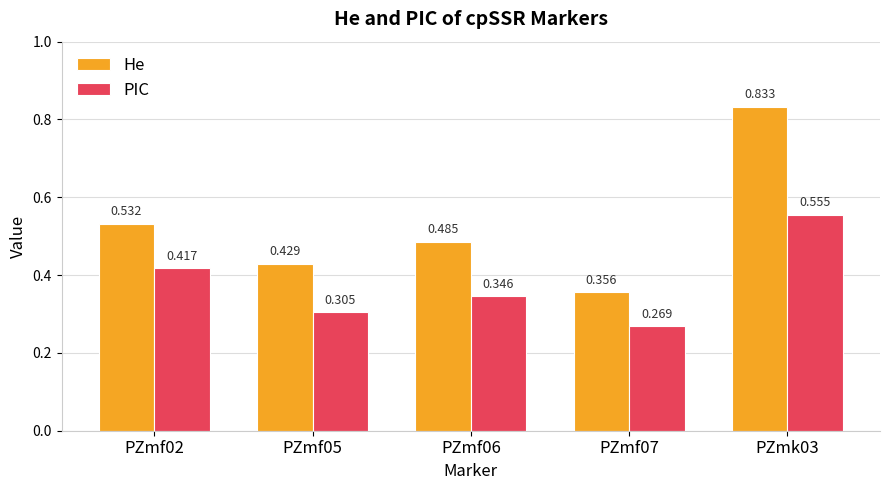

Between PZmf06 and PZmf07, which series saw the biggest shift?

He